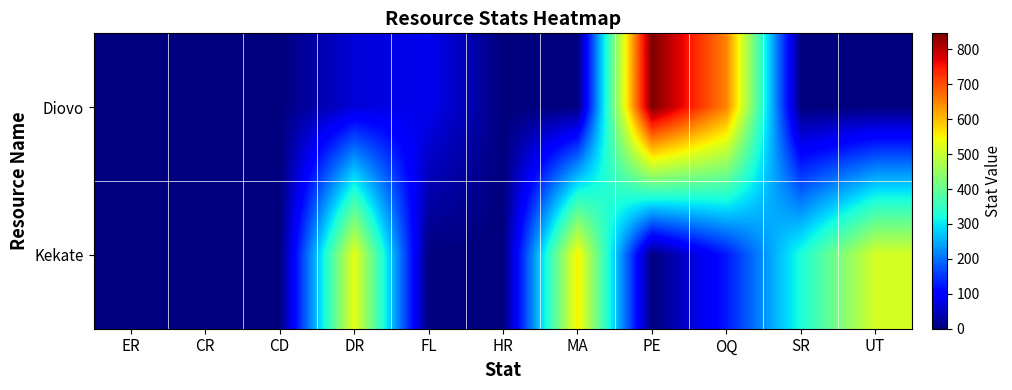

At which category is the sum across all series the highest?

PE